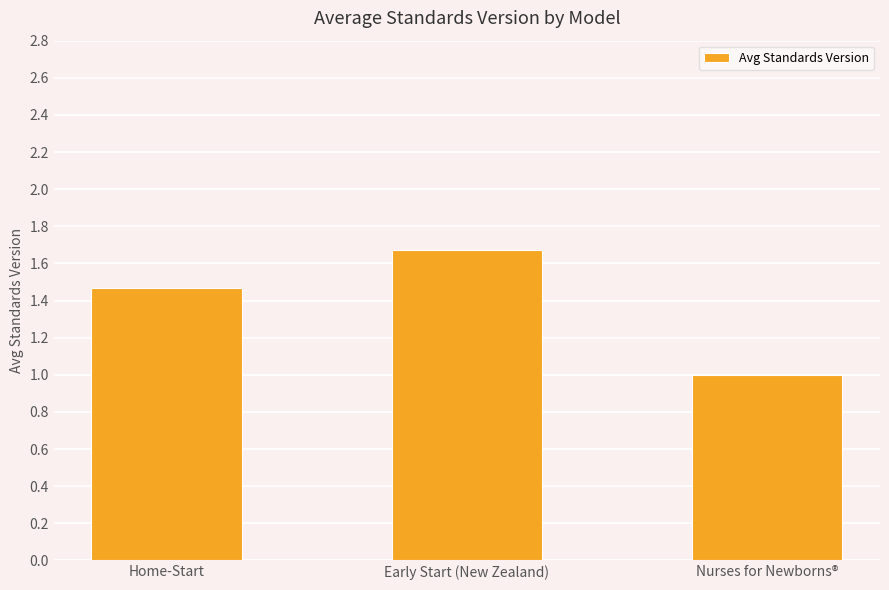

True or false: the data shows 1.0 at Nurses for Newborns®.

True